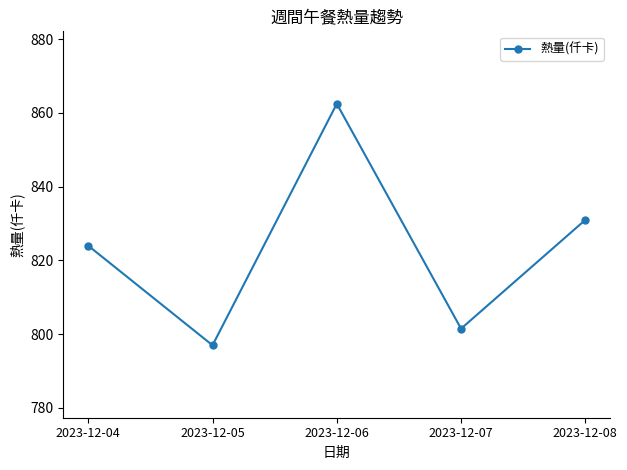

Rank the categories by value from lowest to highest.

2023-12-05, 2023-12-07, 2023-12-04, 2023-12-08, 2023-12-06